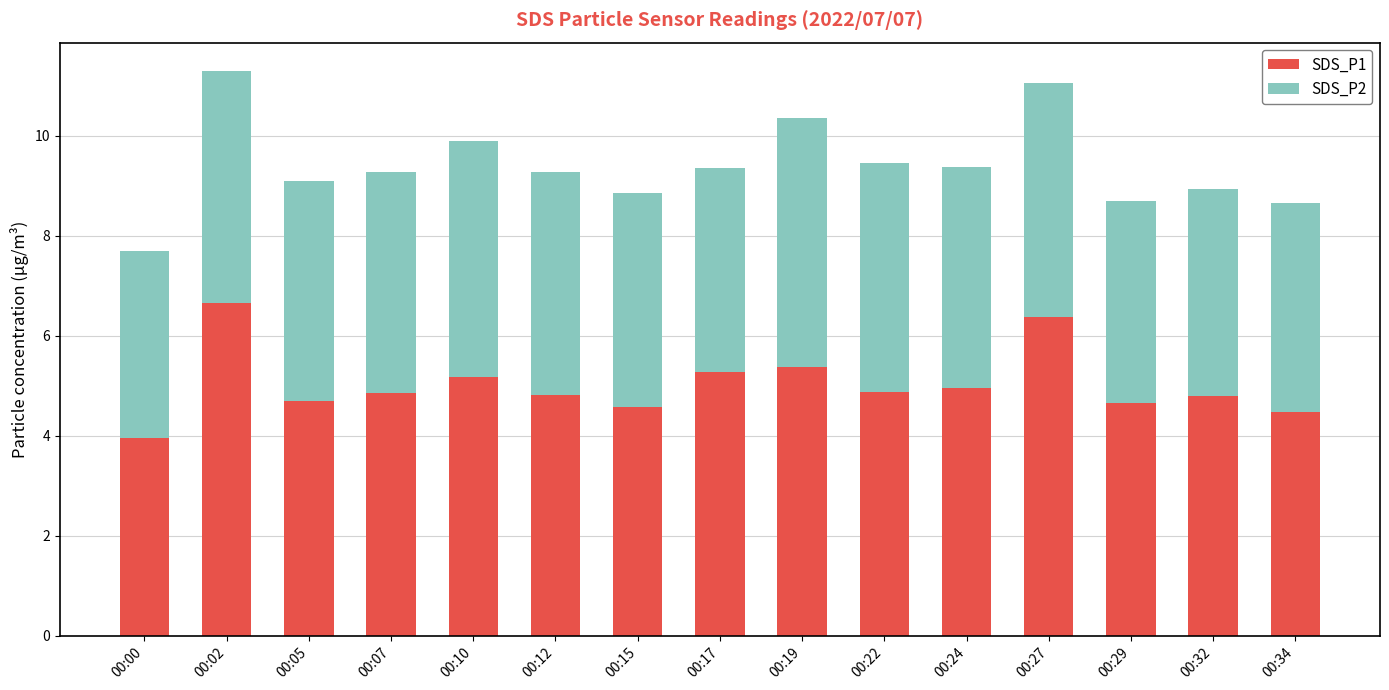

Is it true that SDS_P1 equals 4.8 at 00:32?

True